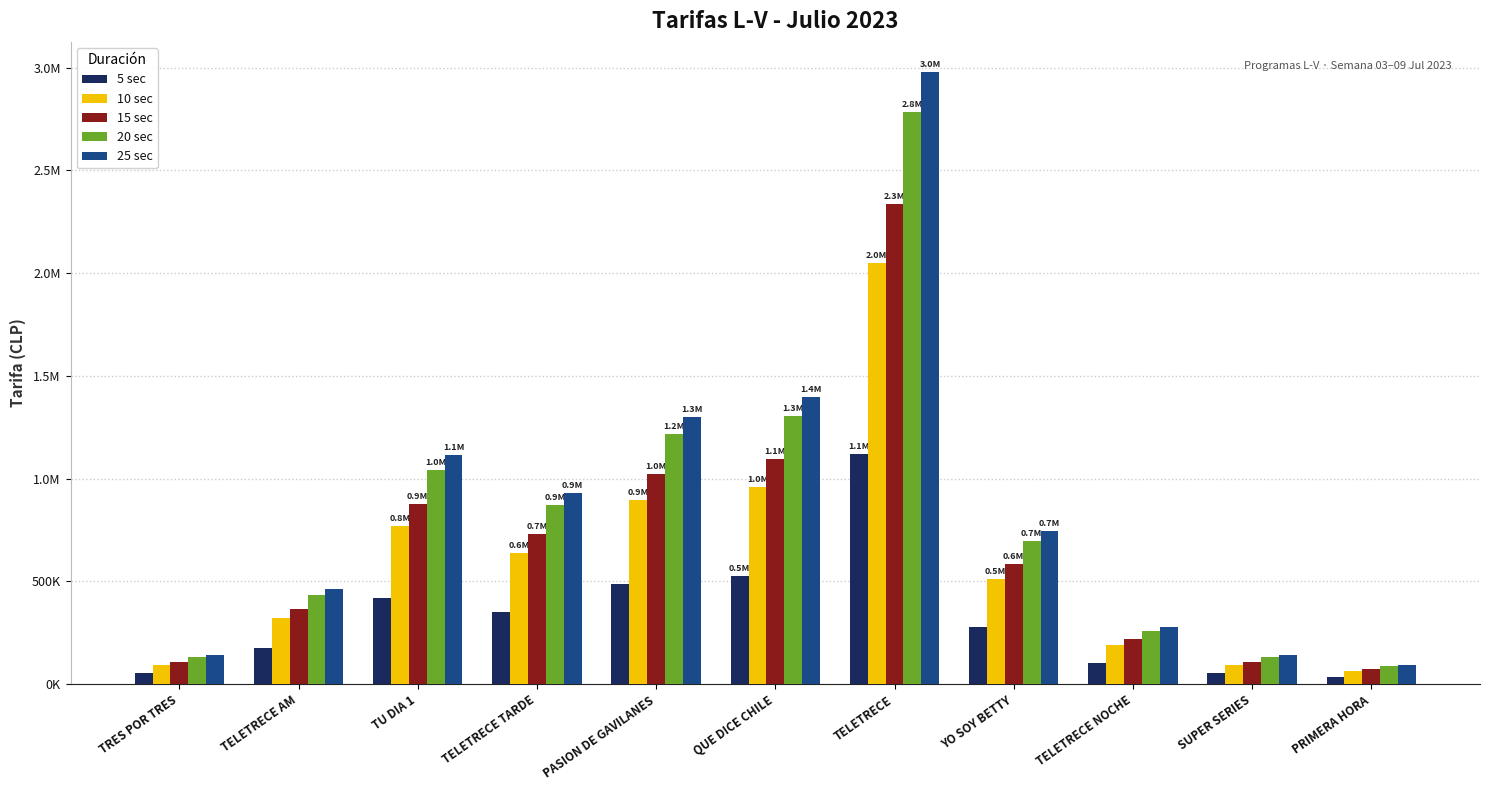

What is the difference between the second highest and second lowest values in the 10 sec series?

864000